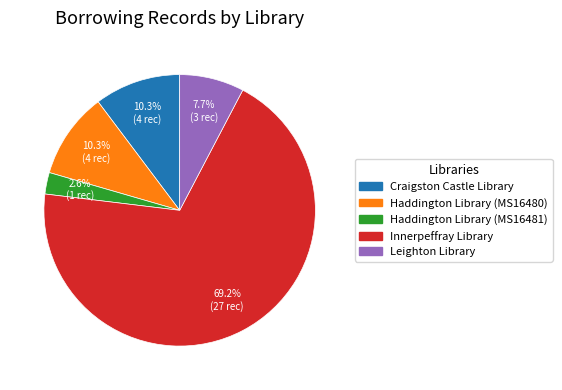

Which slice is the largest?

Innerpeffray Library